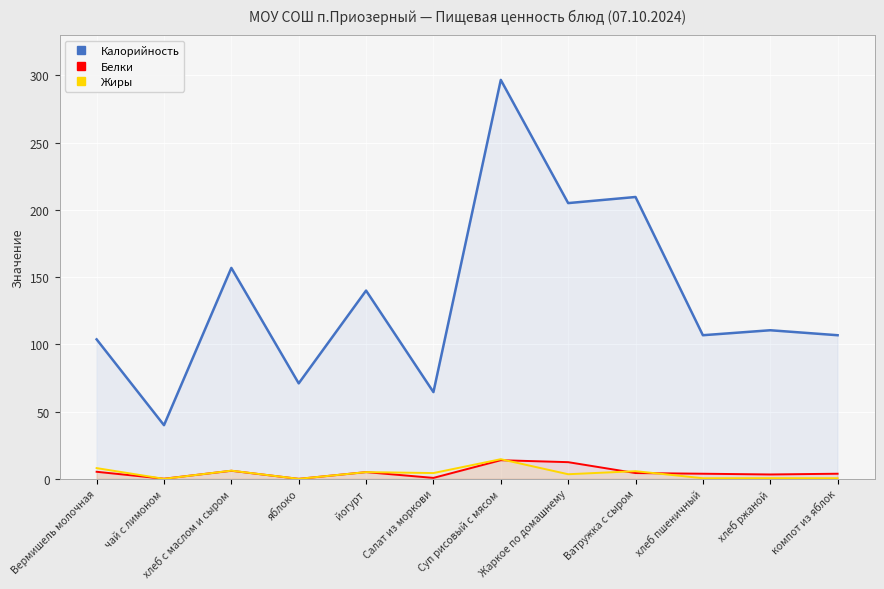

What is the difference between the Жиры values at хлеб пшеничный and йогурт?

4.5